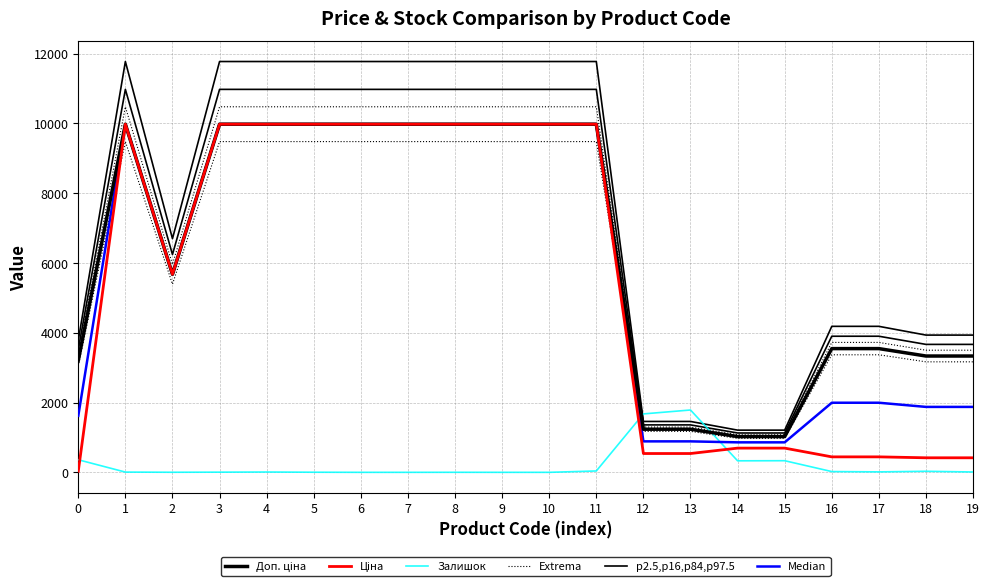

Is the value of Extrema at 6 greater than the value of p2.5,p16,p84,p97.5 at 7?

No